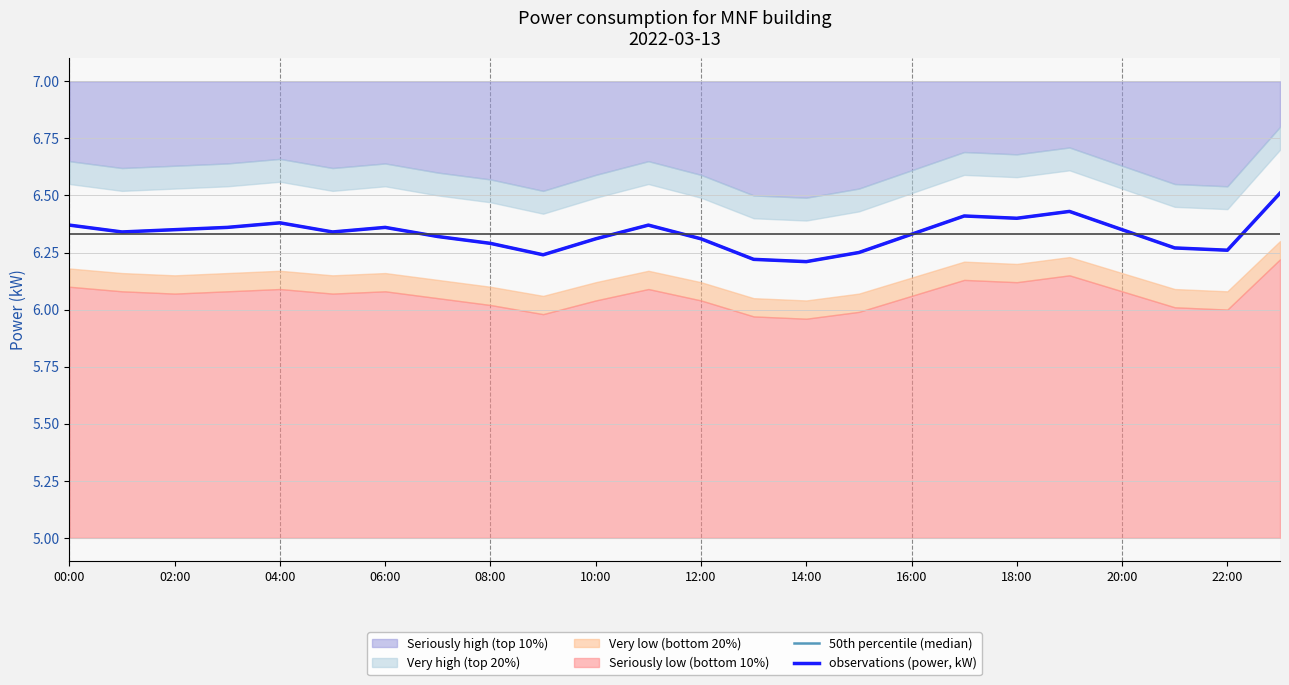

How many interior local peaks does the 50th percentile (median) series have?

5